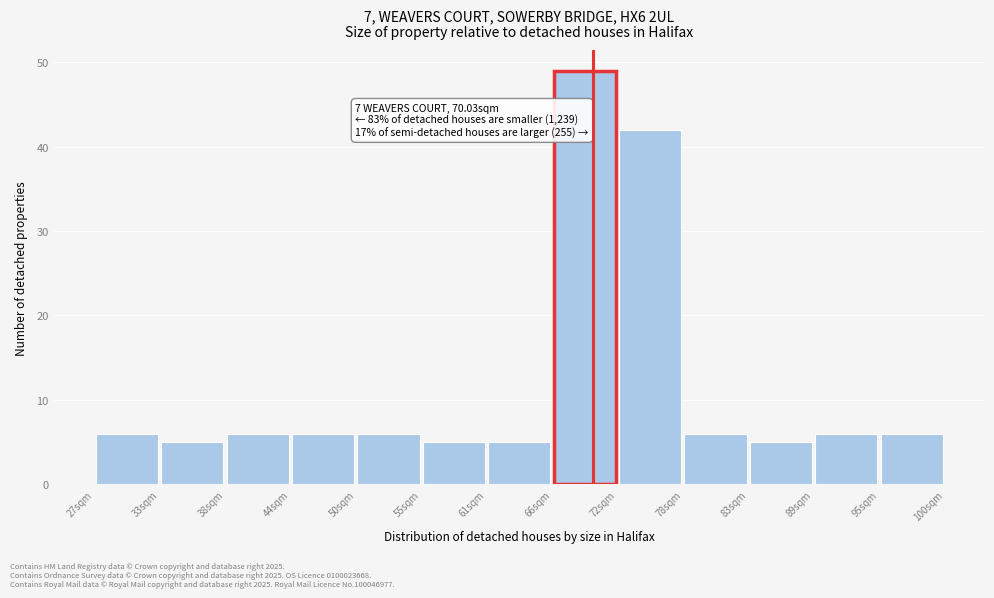

Over which range of the x-axis is the bar tallest?

66 to 72